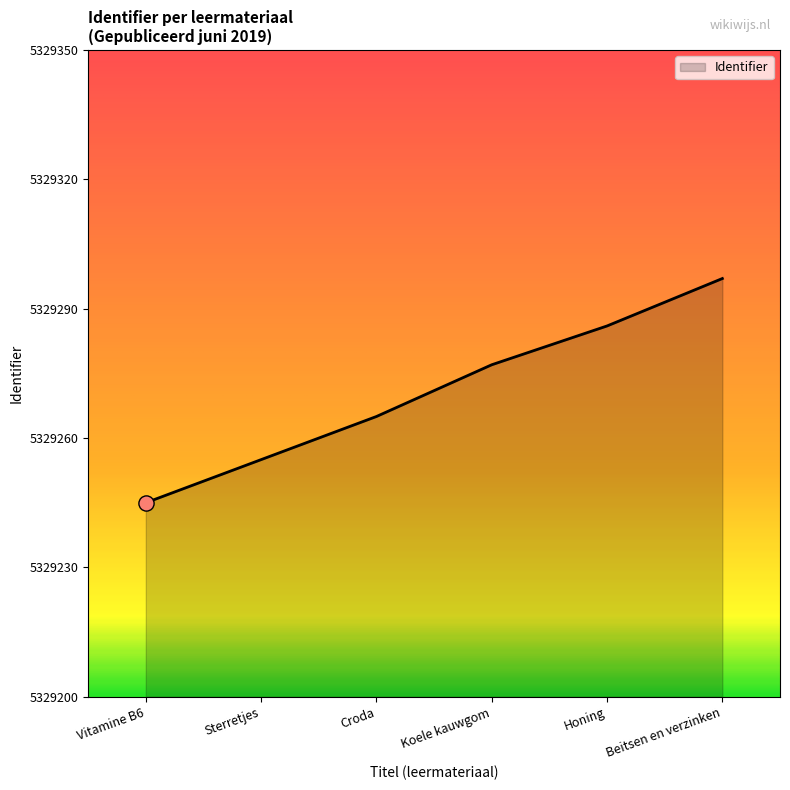

Approximately how many times larger is the value at Koele kauwgom compared to Vitamine B6?

1.0